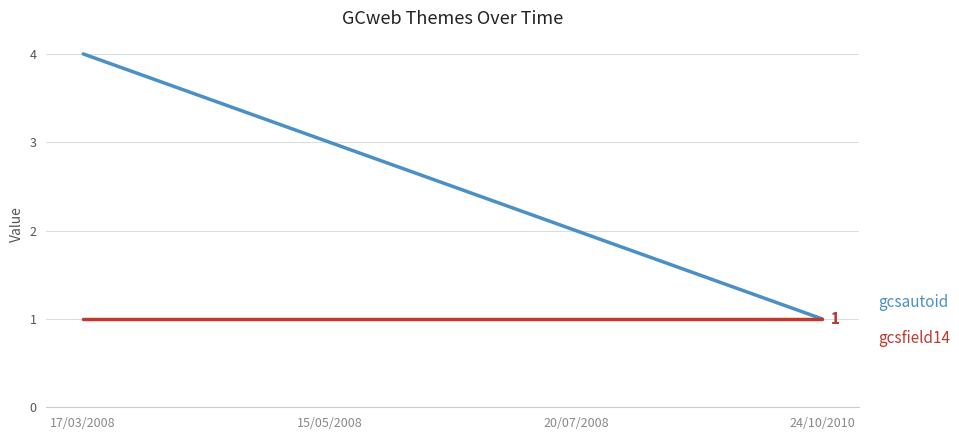

Reading left to right, transcribe all the data shown in this chart.

gcsautoid: 4	3	2	1
gcsfield14: 1	1	1	1